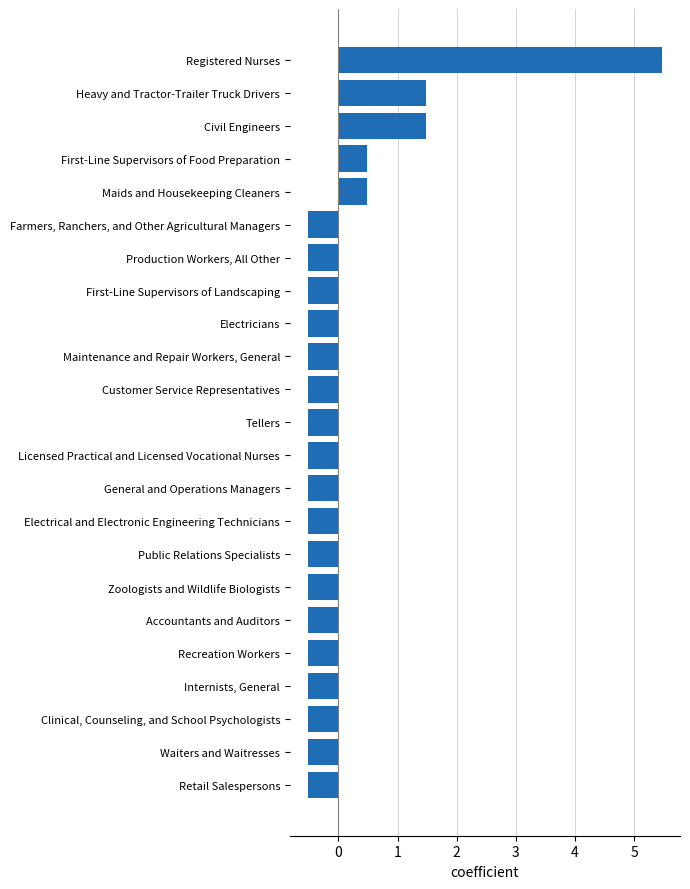

Reading bottom to top, list all the values displayed in this chart.

-0.5	-0.5	-0.5	-0.5	-0.5	-0.5	-0.5	-0.5	-0.5	-0.5	-0.5	-0.5	-0.5	-0.5	-0.5	-0.5	-0.5	-0.5	0.5	0.5	1.5	1.5	5.5